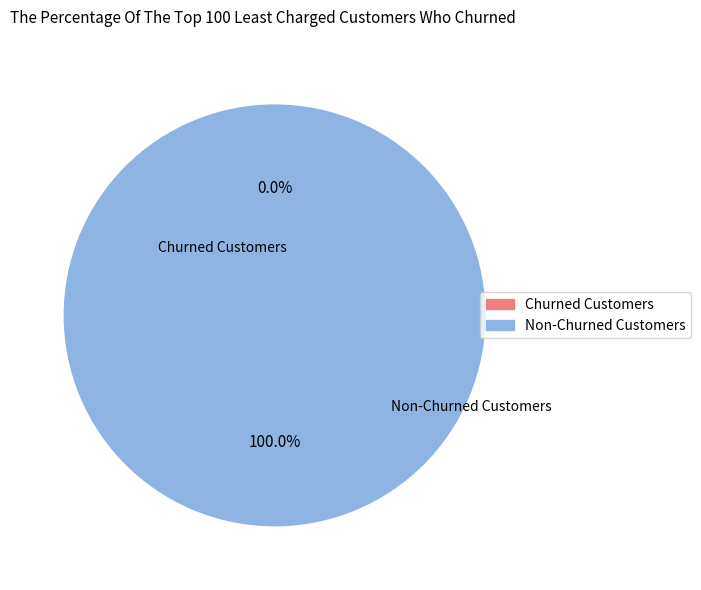

How many segments does this pie chart have?

2